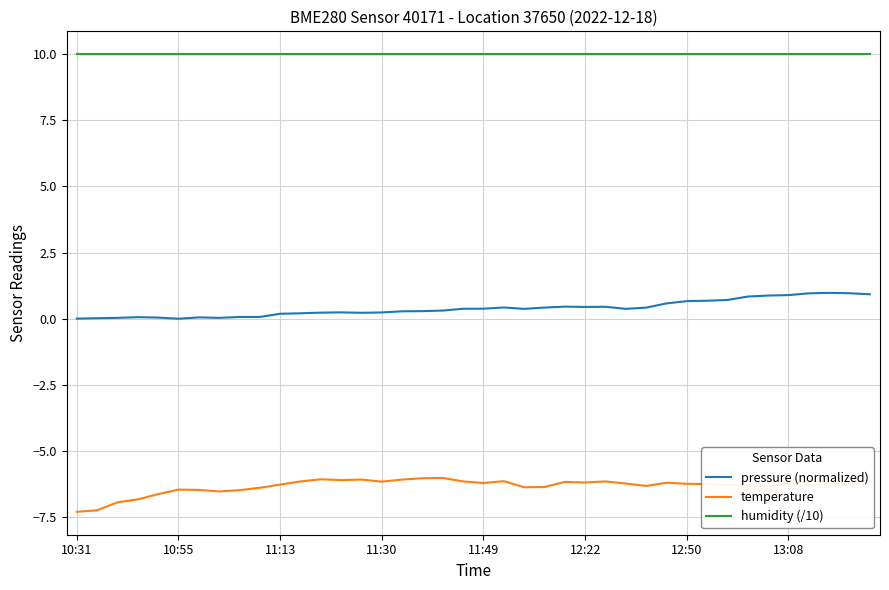

What is the maximum value shown in the chart?

10.0